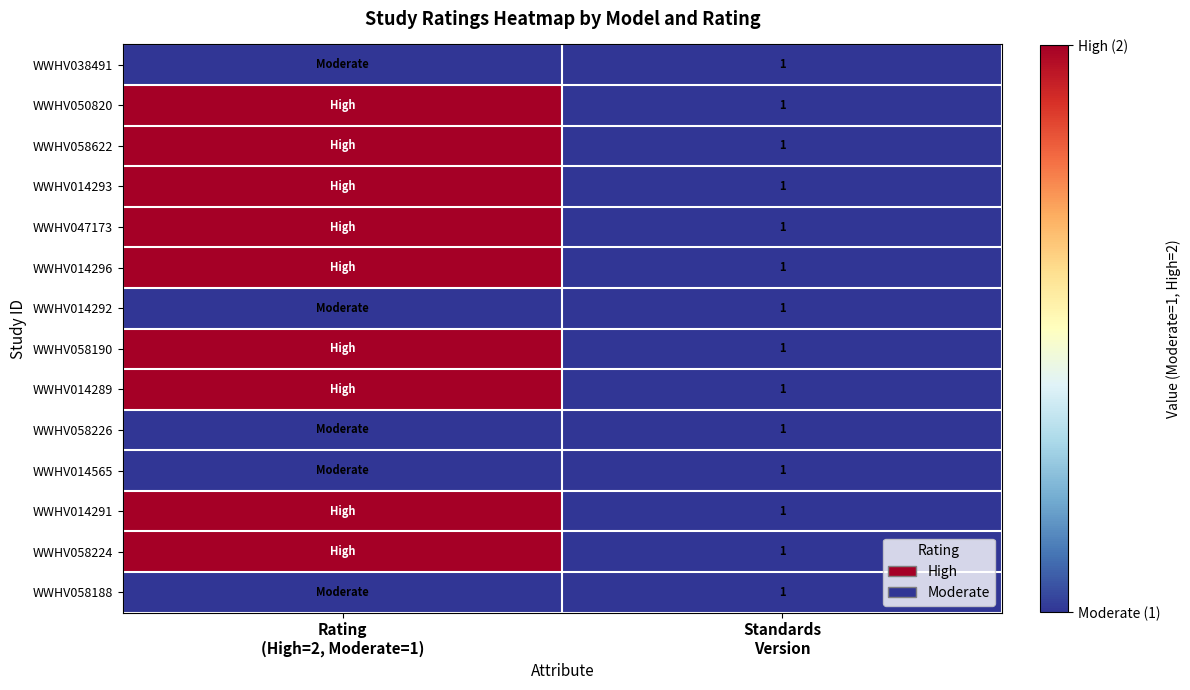

The value of WWHV038491 at Standards Version is 1. True or false?

True